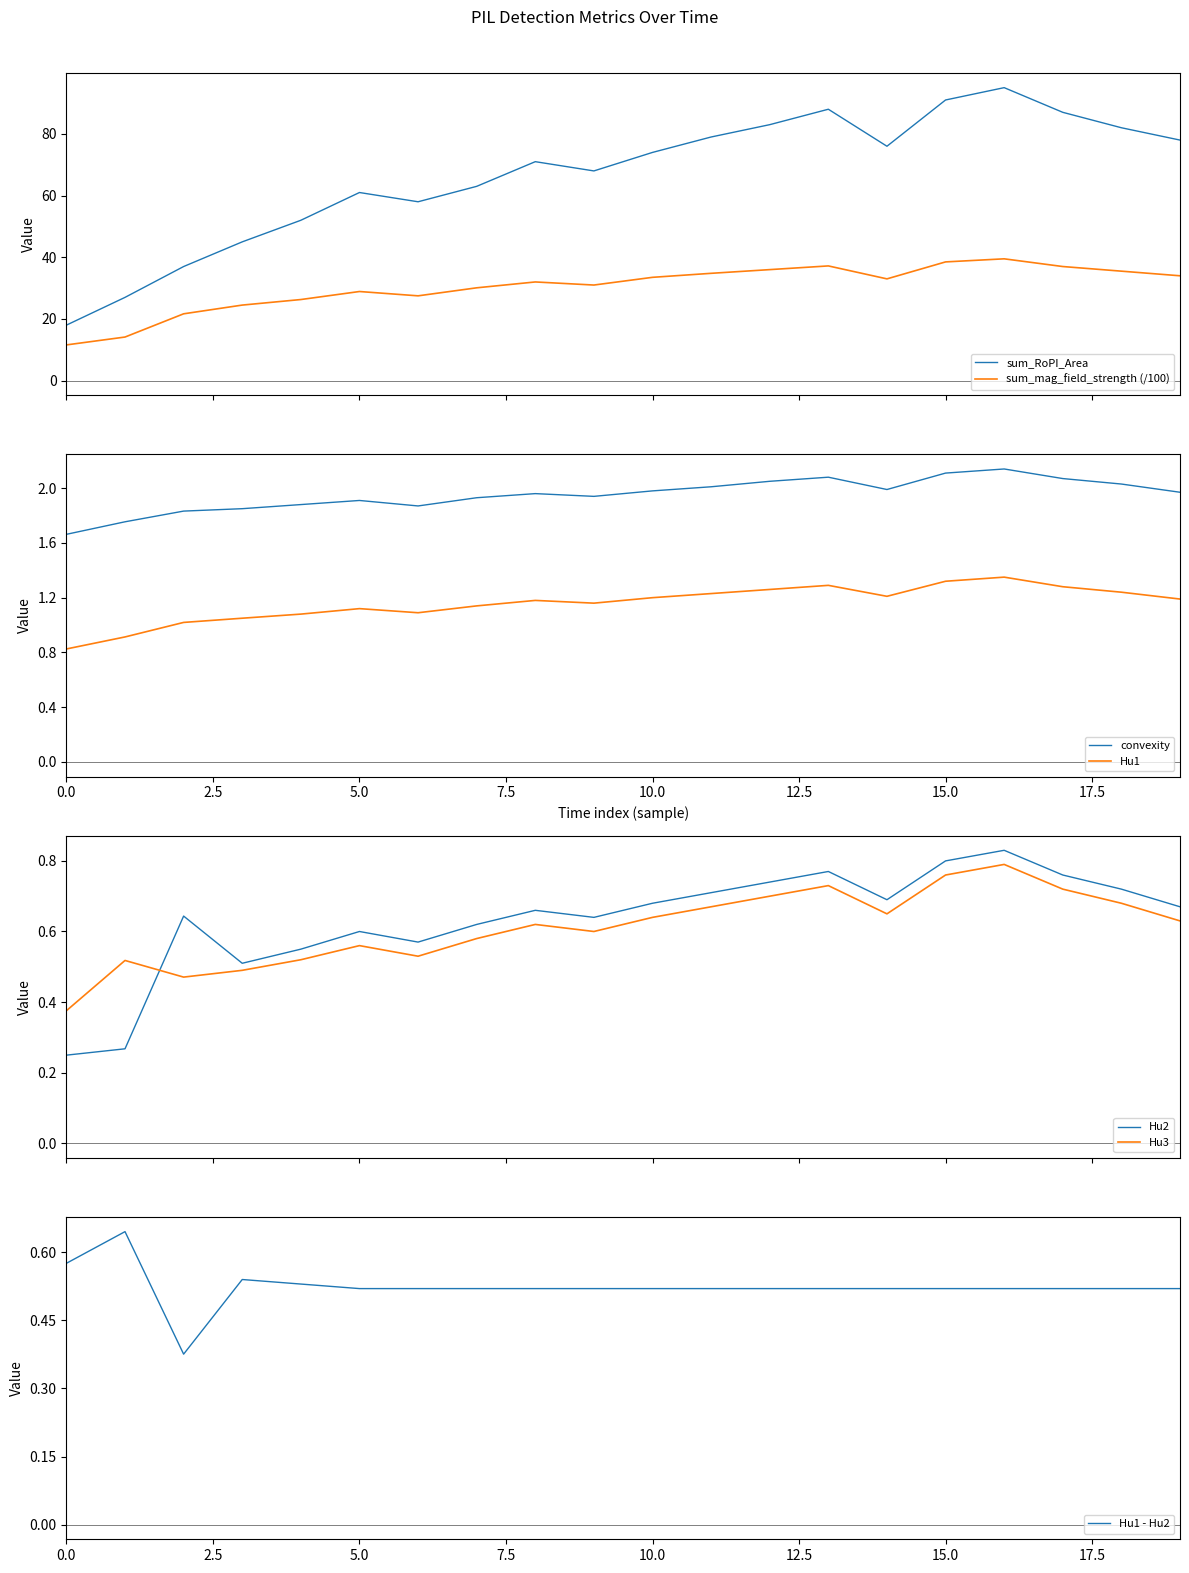

Rank the series at 2013-09-29 14:24:00 from lowest to highest value.

Hu3, Hu2, Hu1, convexity, sum_mag_field_strength, sum_RoPI_Area